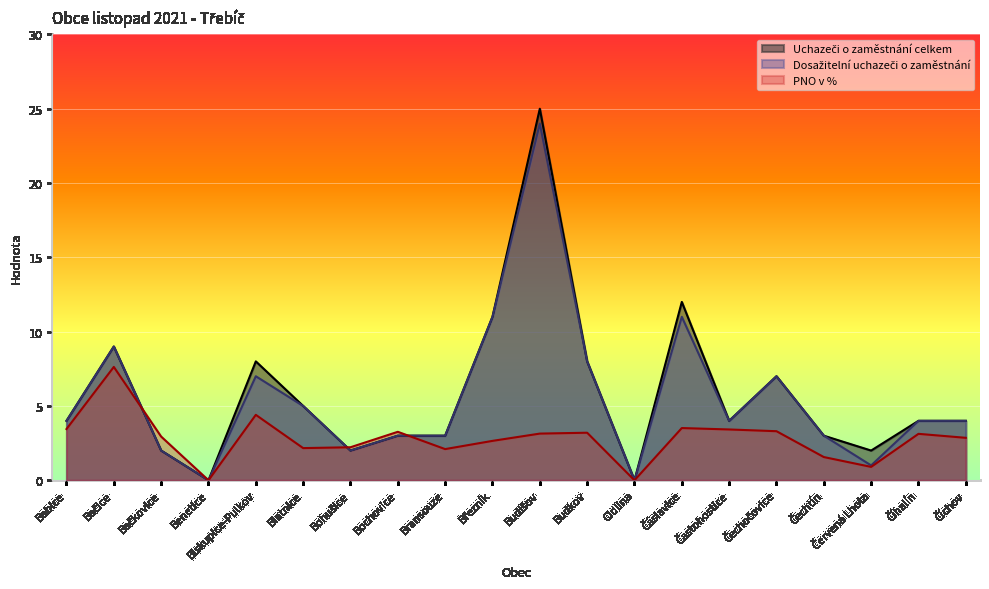

The value of Dosažitelní uchazeči o zaměstnání at Čechtín is 1.9. True or false?

False